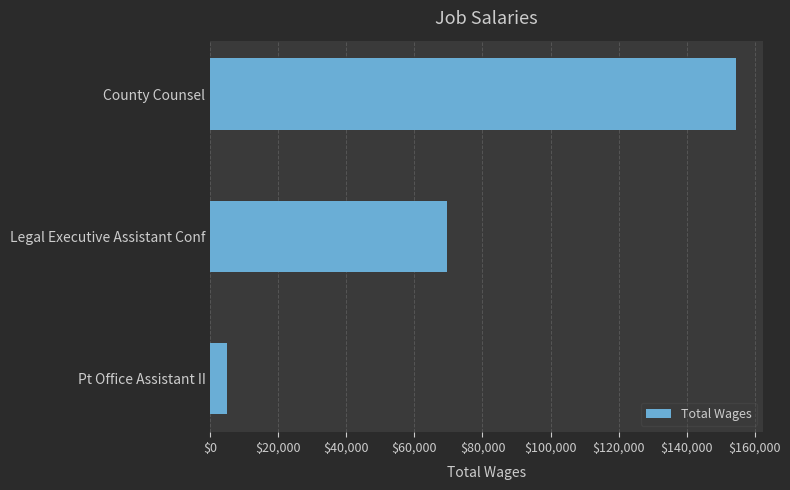

Reading top to bottom, what are all the values shown in this chart?

154635	69602	4864